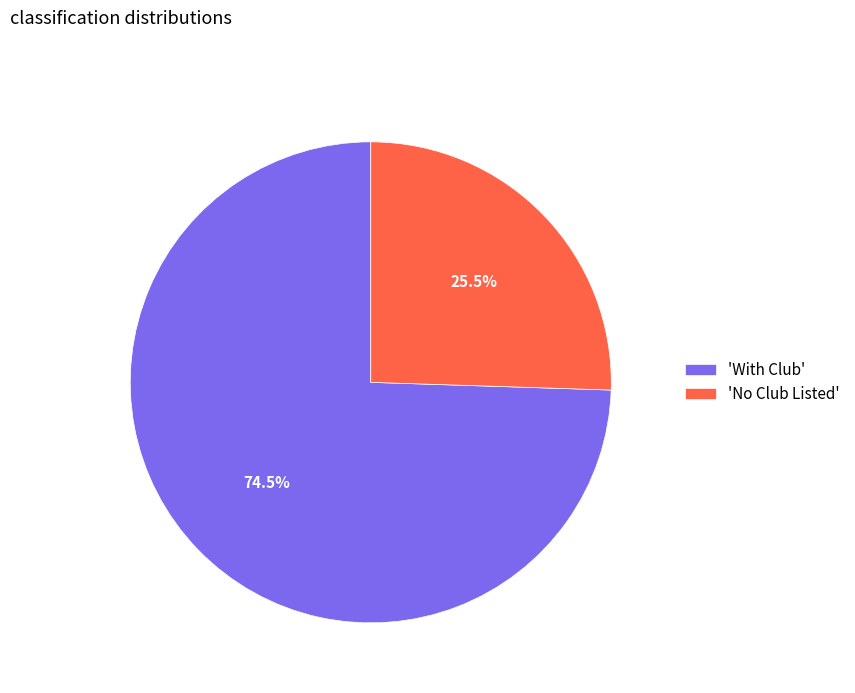

Count the number of slices in the pie.

2